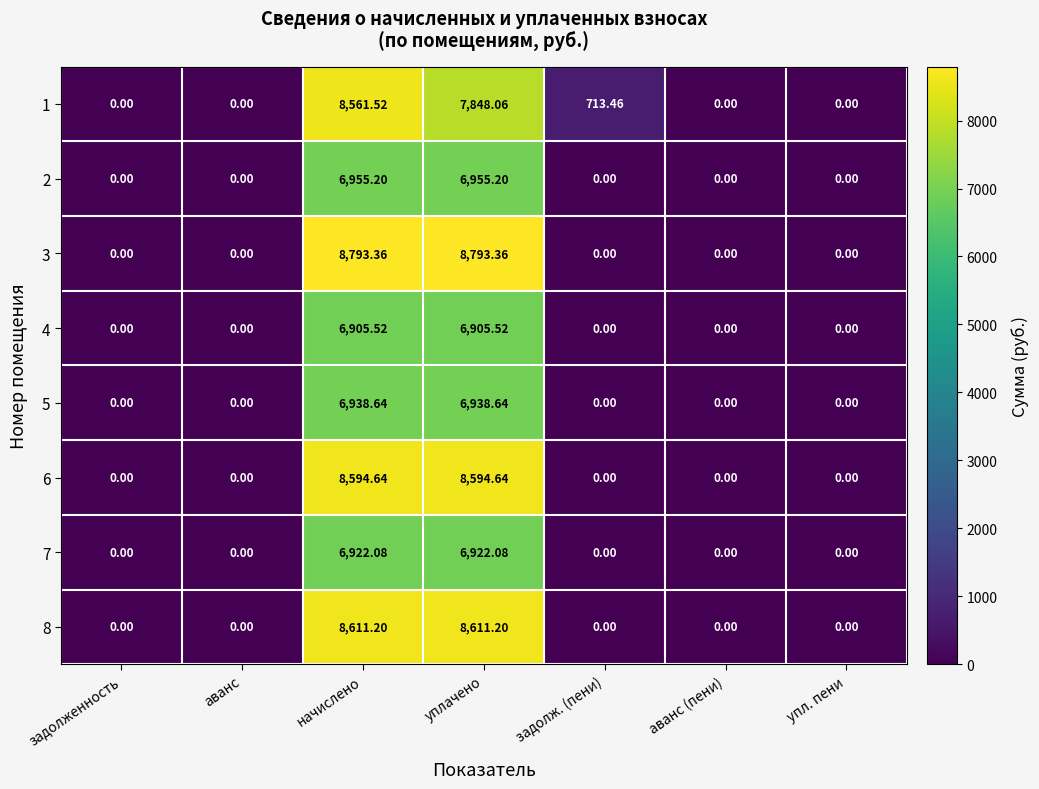

Is the value of 3 at уплачено greater than the value of 5 at уплачено?

Yes